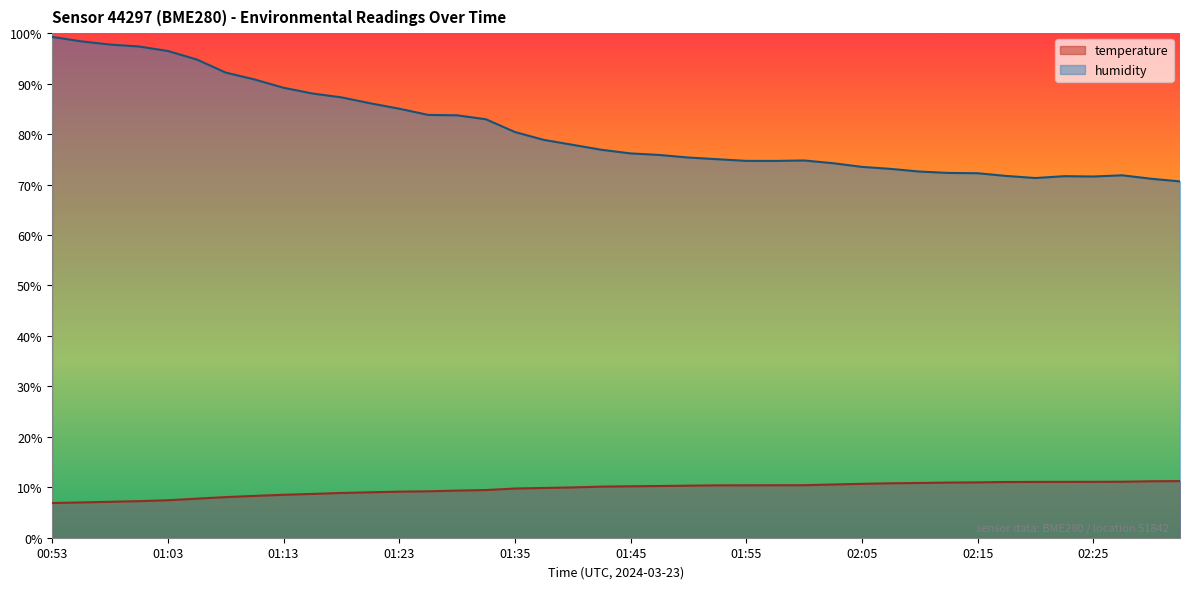

The temperature series shows 14.2 at 01:23. True or false?

False